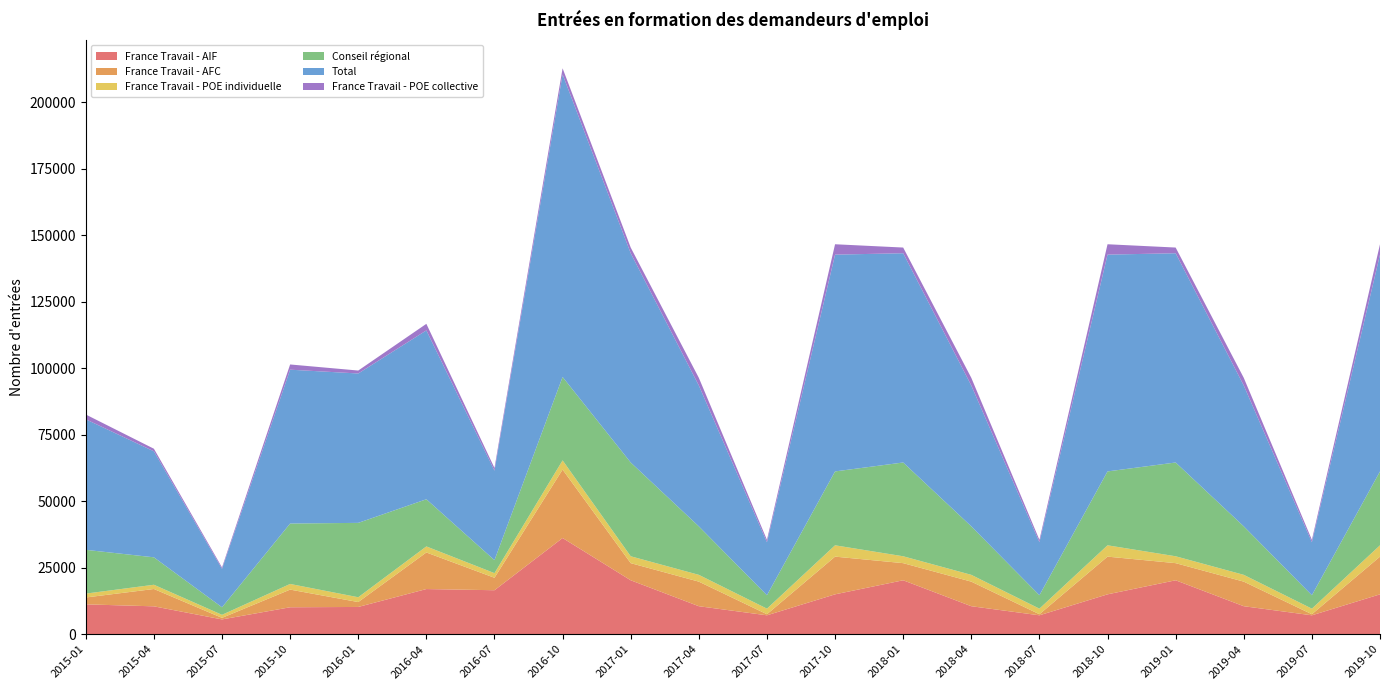

Reading left to right, extract all data points from this chart.

France Travail - AIF: 11226	10481	5564	10129	10247	16974	16534	36157	20271	10525	7107	14988	20271	10525	7107	14988	20271	10525	7107	14988
France Travail - AFC: 2576	6516	583	6636	1839	13751	4678	25713	6438	9236	401	14172	6438	9236	401	14172	6438	9236	401	14172
France Travail - POE individuelle: 1461	1590	1144	2125	1809	2273	1739	3464	2584	2553	2100	4256	2584	2553	2100	4256	2584	2553	2100	4256
Conseil régional: 16451	10316	2835	22710	27951	17721	4889	31348	35247	18228	5048	27768	35247	18228	5048	27768	35247	18228	5048	27768
Total: 49063	39844	14454	57817	56146	63466	33631	113712	78643	52940	19920	81479	78643	52940	19920	81479	78643	52940	19920	81479
France Travail - POE collective: 1798	964	525	1965	1106	2465	1009	2296	2138	2881	896	3897	2138	2881	896	3897	2138	2881	896	3897